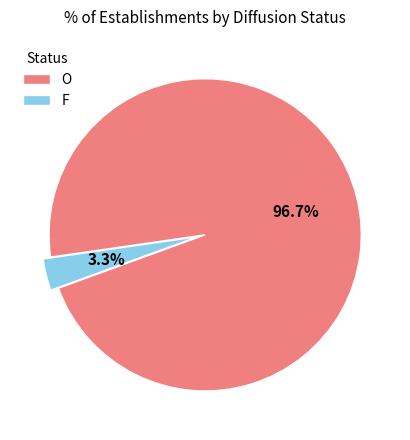

Is there a majority slice in this chart?

Yes